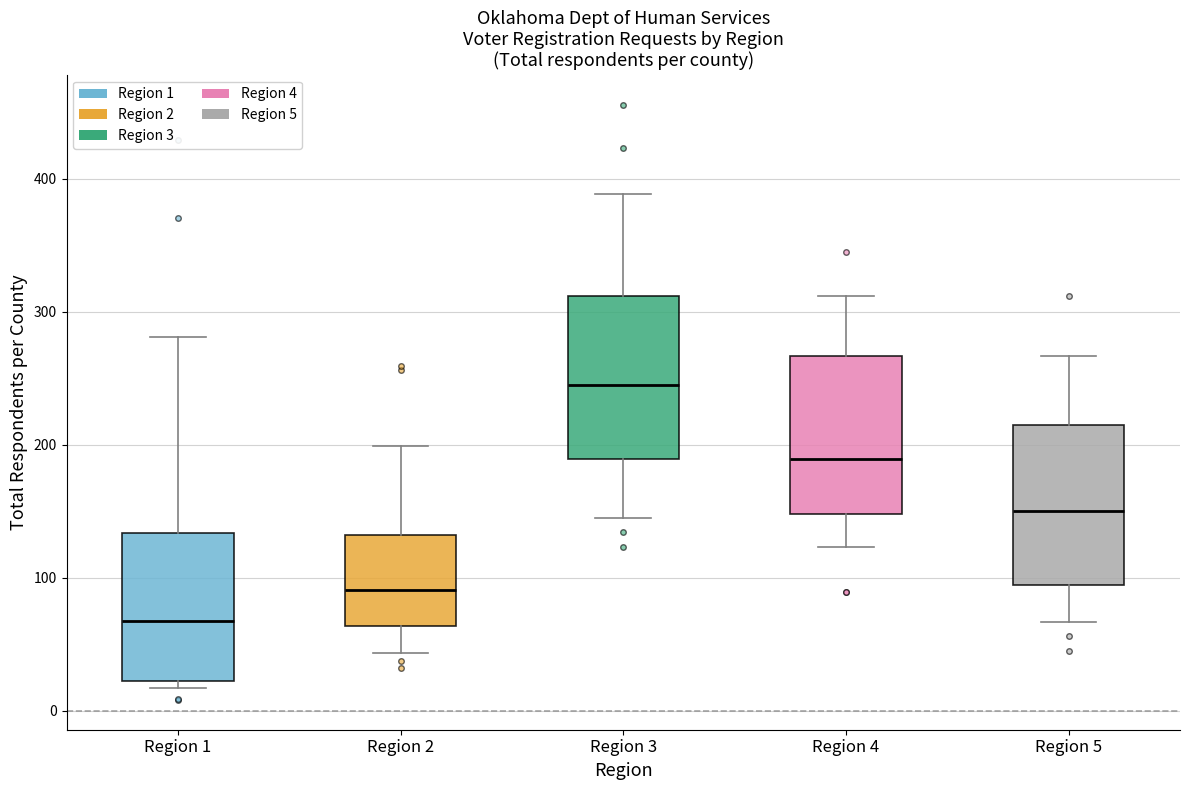

Reading left to right, transcribe this box plot: for each box, give where its median line is, the range the box spans, and where its two whiskers end, as read against the y-axis. The values are not printed on the chart, so give them approximately, as read against the axis.

Region 1: median 70, box 20 to 130, whiskers 20 (just below the box's lower edge) to 280
Region 2: median 90, box 60 to 130, whiskers 40 to 200
Region 3: median 250, box 190 to 310, whiskers 150 to 390
Region 4: median 190, box 150 to 270, whiskers 120 to 310
Region 5: median 150, box 90 to 210, whiskers 70 to 270